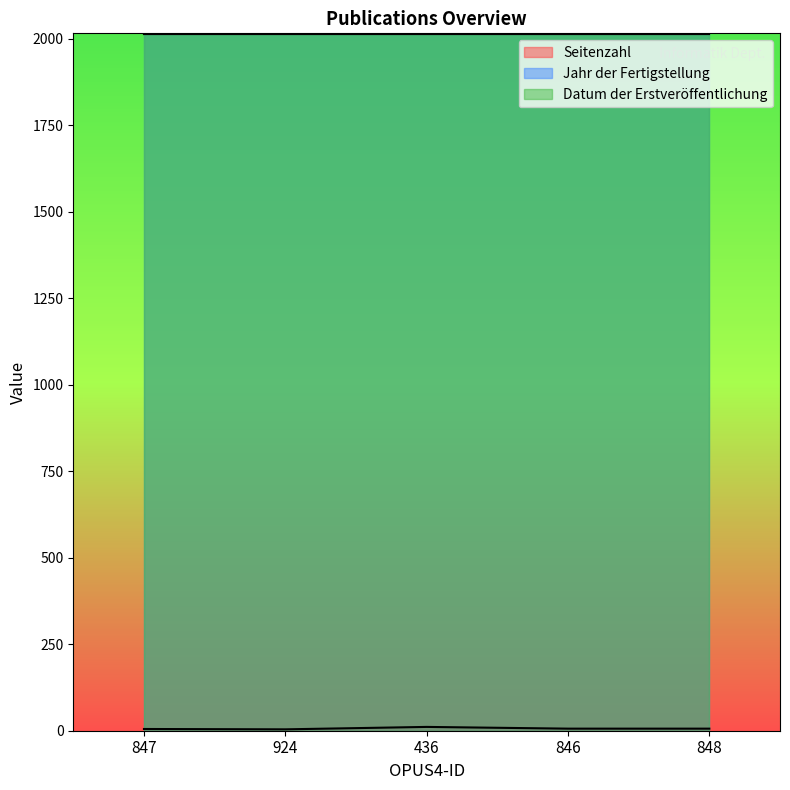

What is the value of the Jahr der Fertigstellung point at the 3rd from the left?

2012